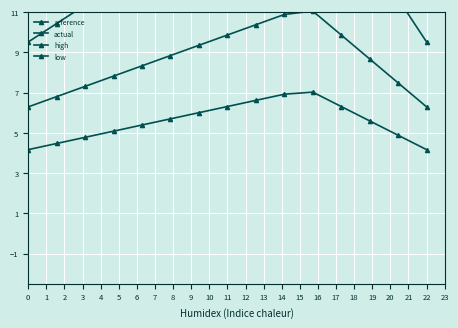

Rank the categories by actual value from lowest to highest.

0, 14, 1, 2, 13, 3, 4, 12, 5, 6, 7, 11, 8, 9, 10